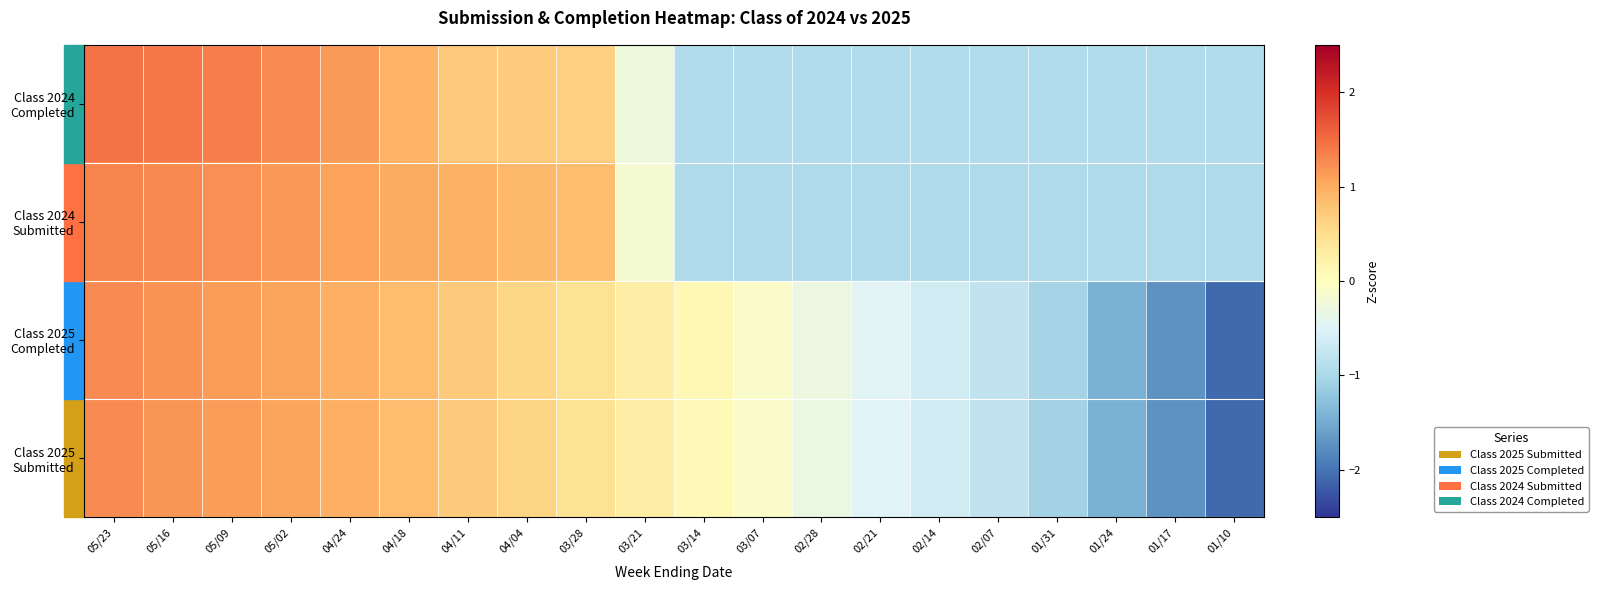

What is the maximum value shown in the chart?

1.5